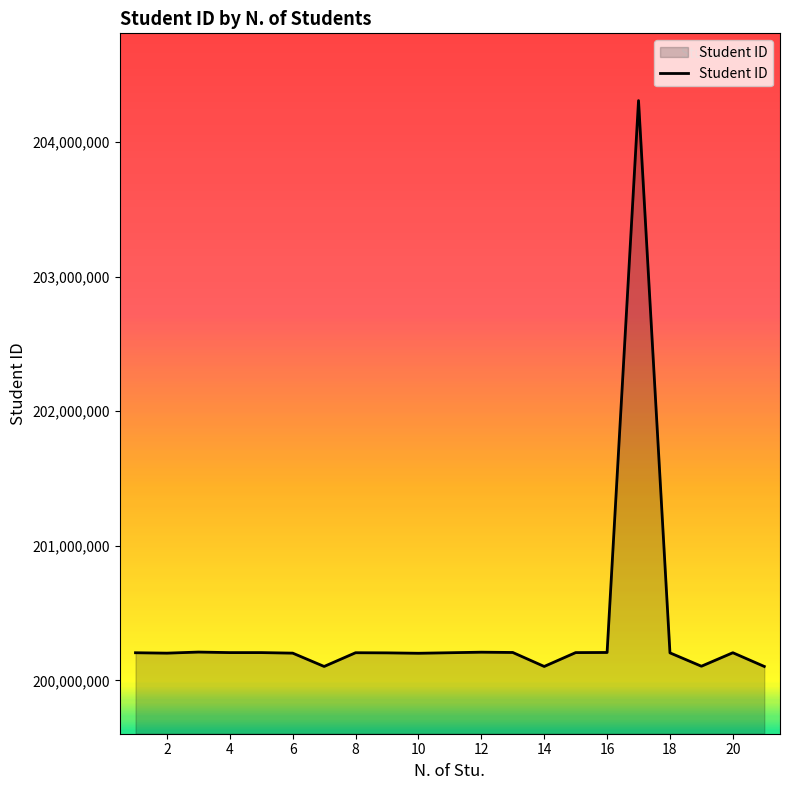

What is the smallest value displayed?

200103018